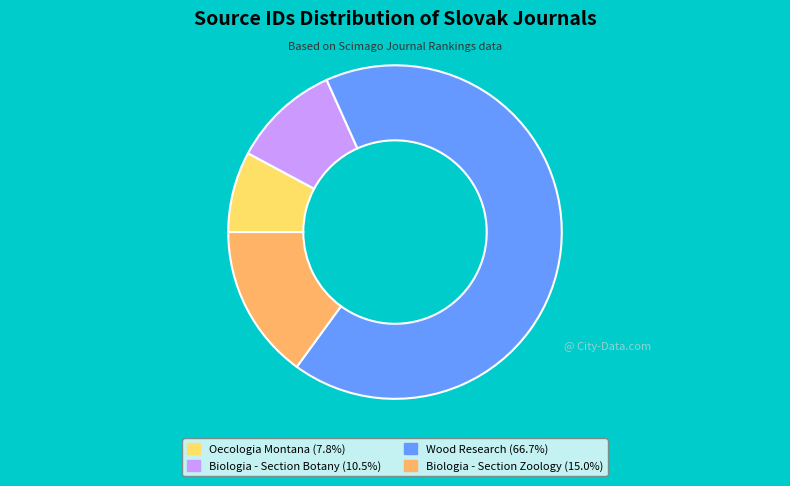

Approximately how many times larger is the value at Oecologia Montana (7.8%) compared to Biologia - Section Botany (10.5%)?

0.7